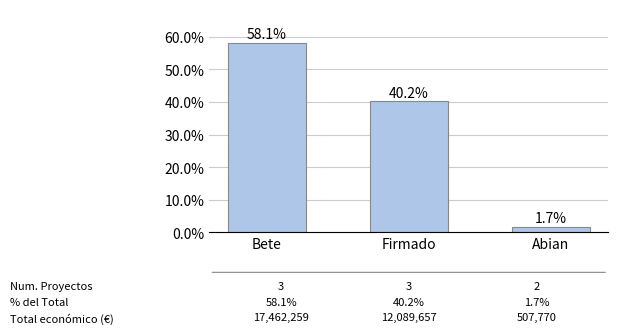

Are the bars horizontal?

No